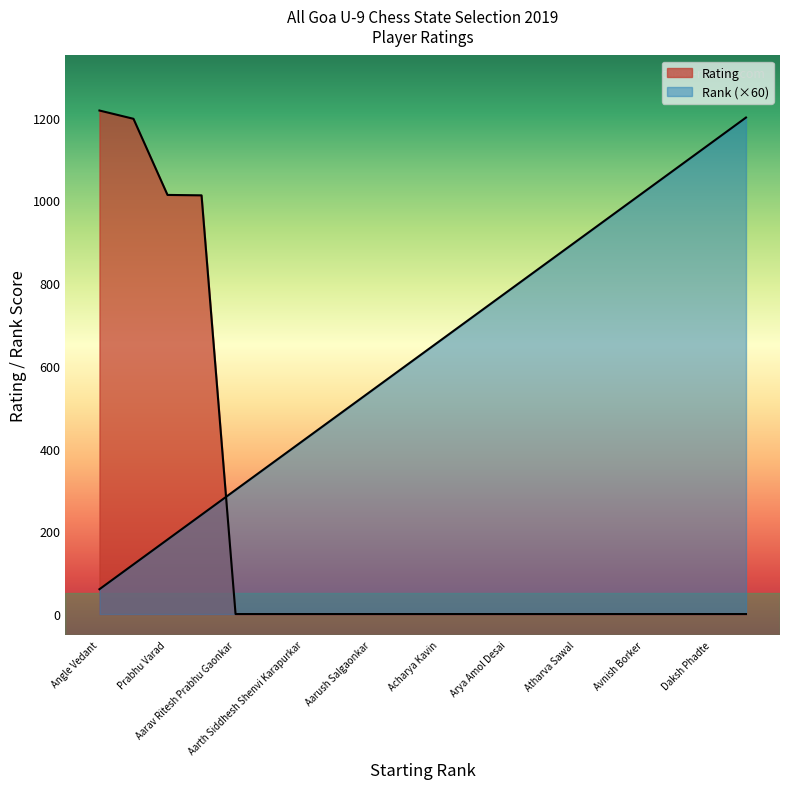

What is the difference between the highest and lowest values at Aarth Siddhesh Shenvi Karapurkar?

420